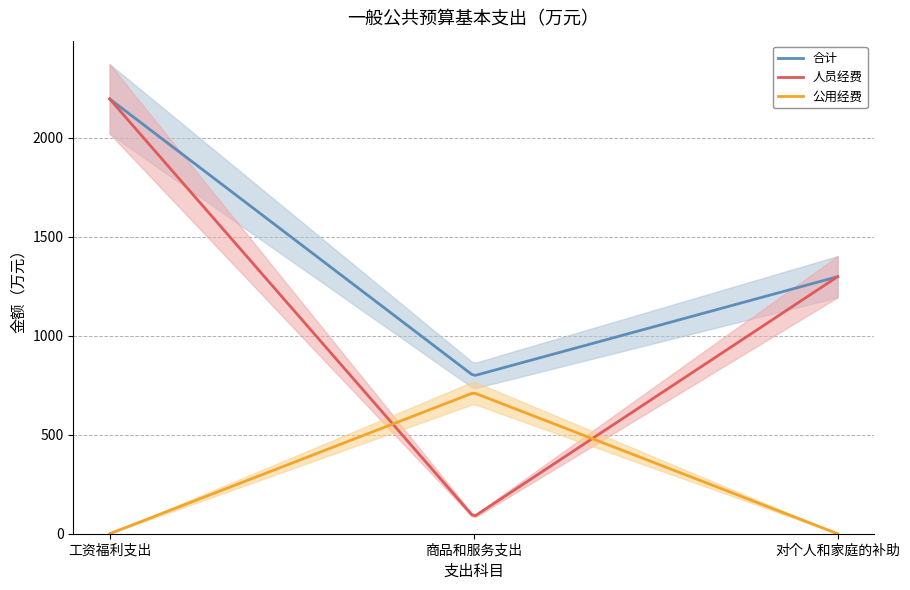

Reading left to right, transcribe all the data shown in this chart.

合计: 工资福利支出=2194.7	商品和服务支出=797.0	对个人和家庭的补助=1297.4
人员经费: 工资福利支出=2194.7	商品和服务支出=85.0	对个人和家庭的补助=1297.4
公用经费: 工资福利支出=0.0	商品和服务支出=711.9	对个人和家庭的补助=0.0